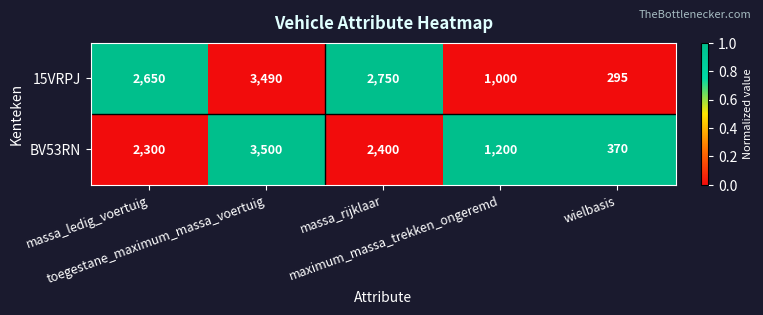

List the series in order of their peak value, lowest first.

15VRPJ, BV53RN